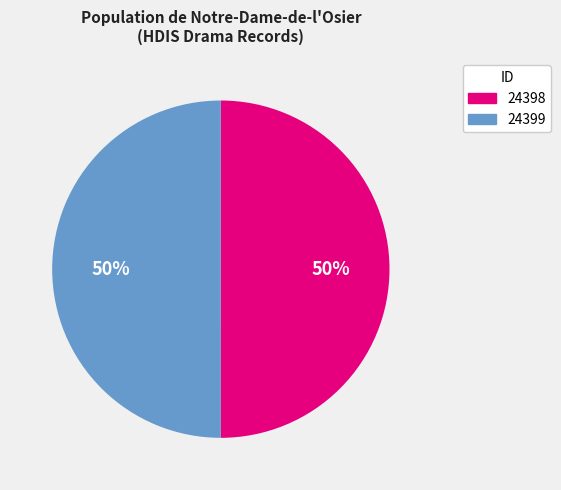

Is the sum of 24398 and 24399 greater than half?

Yes